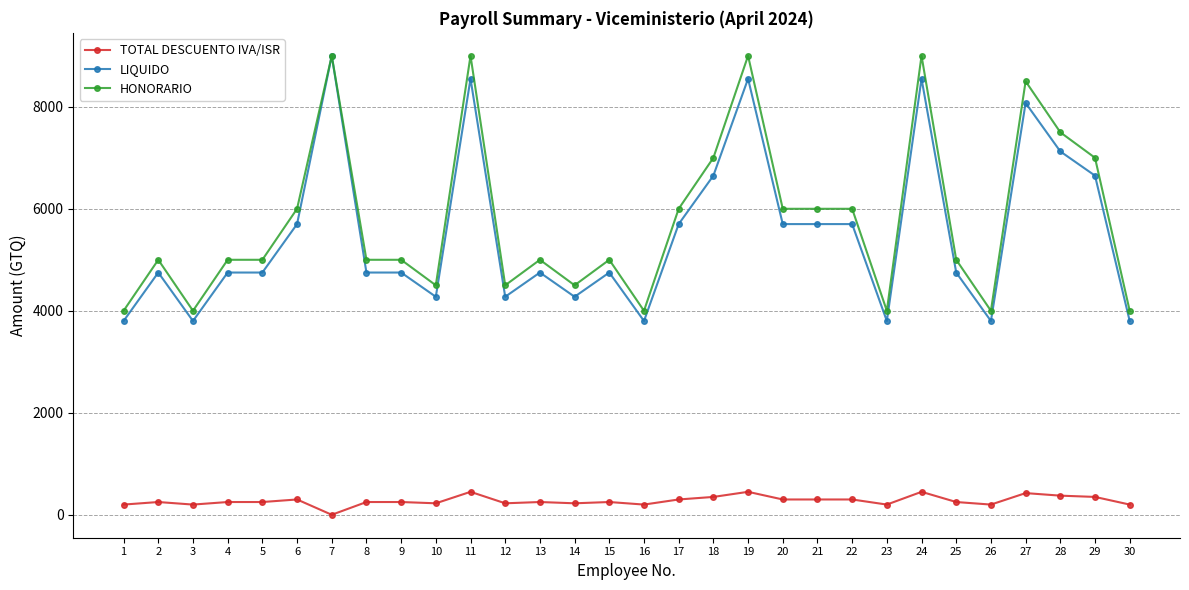

True or false: LIQUIDO has a value of 3800 at 26.

True